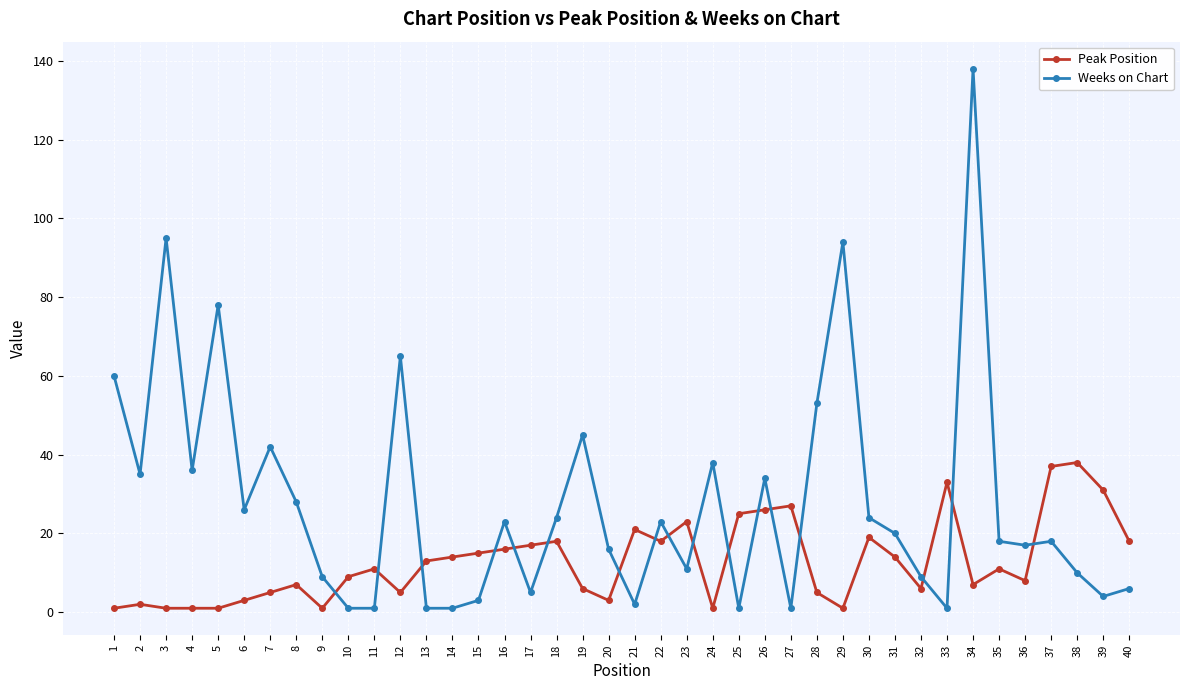

The Weeks on Chart series shows 53 at 28. True or false?

True